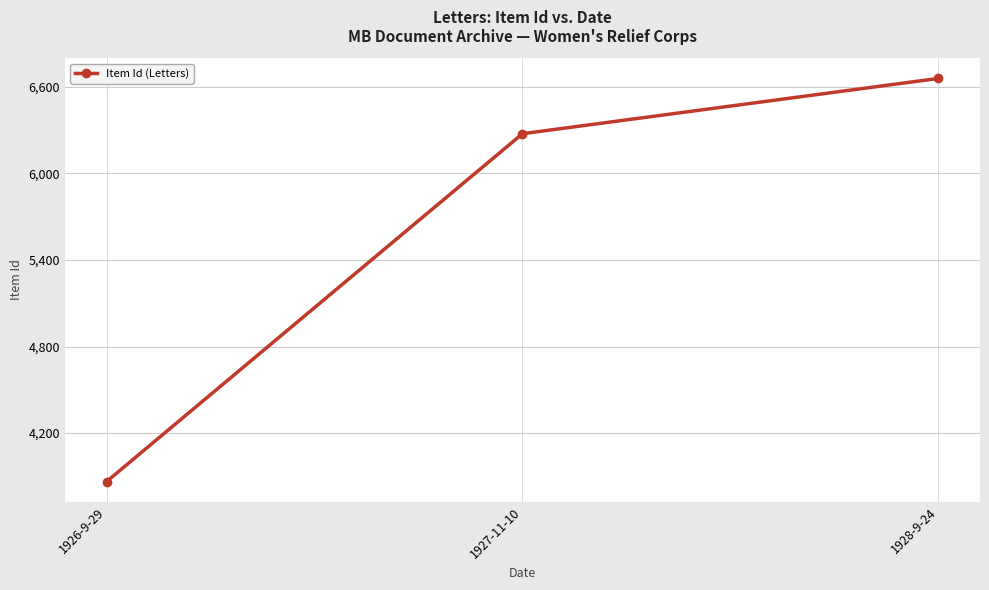

Approximately how many times larger is the value at 1926-9-29 compared to 1928-9-24?

0.6